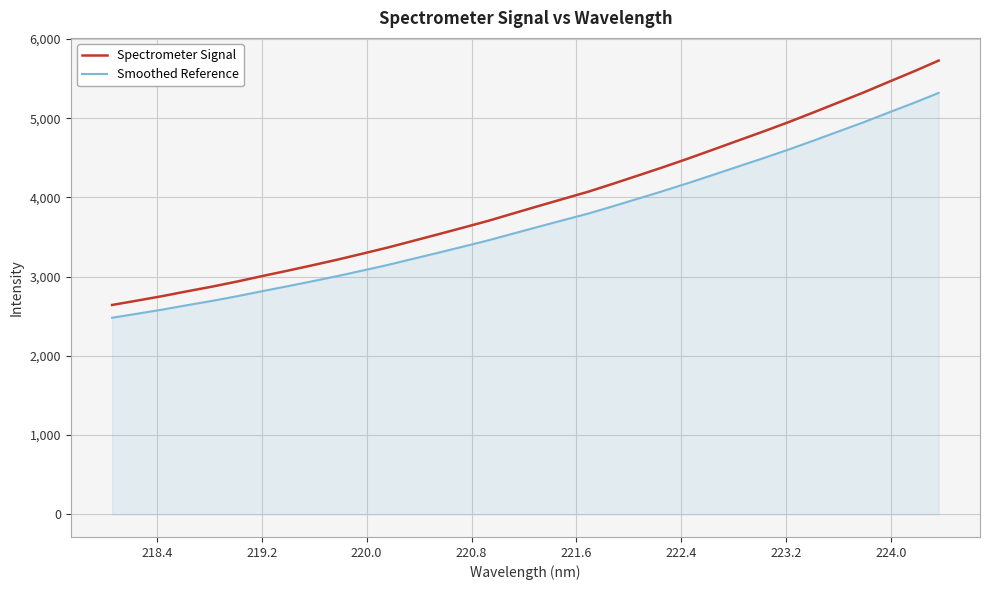

What are all the series names shown in the legend?

Spectrometer Signal, Smoothed Reference